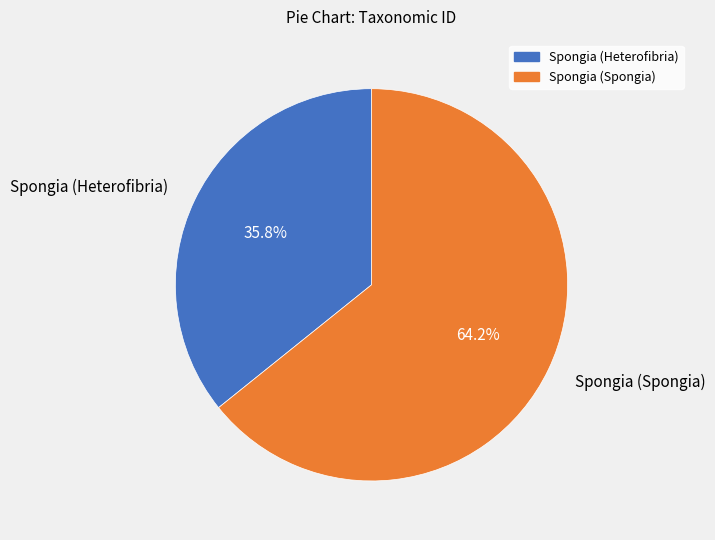

What is the total percentage of Spongia (Spongia) and Spongia (Heterofibria)?

100.0%